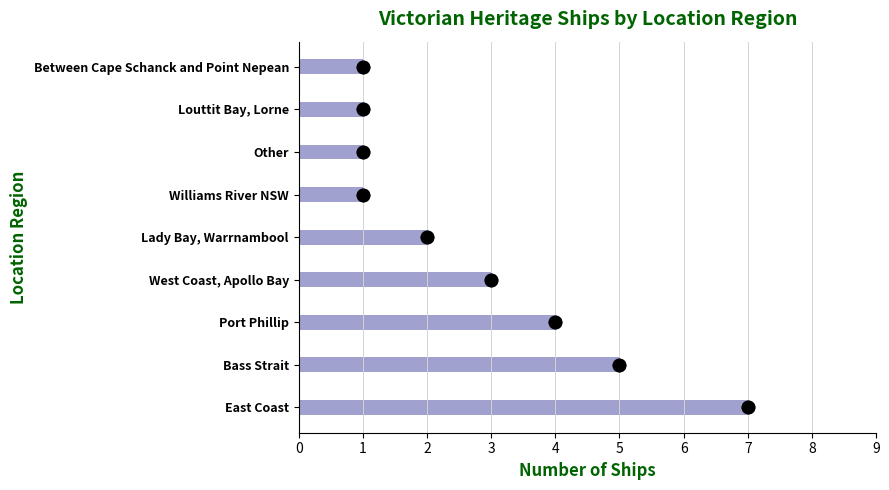

What is the change in value from Port Phillip to Between Cape Schanck and Point Nepean?

-3